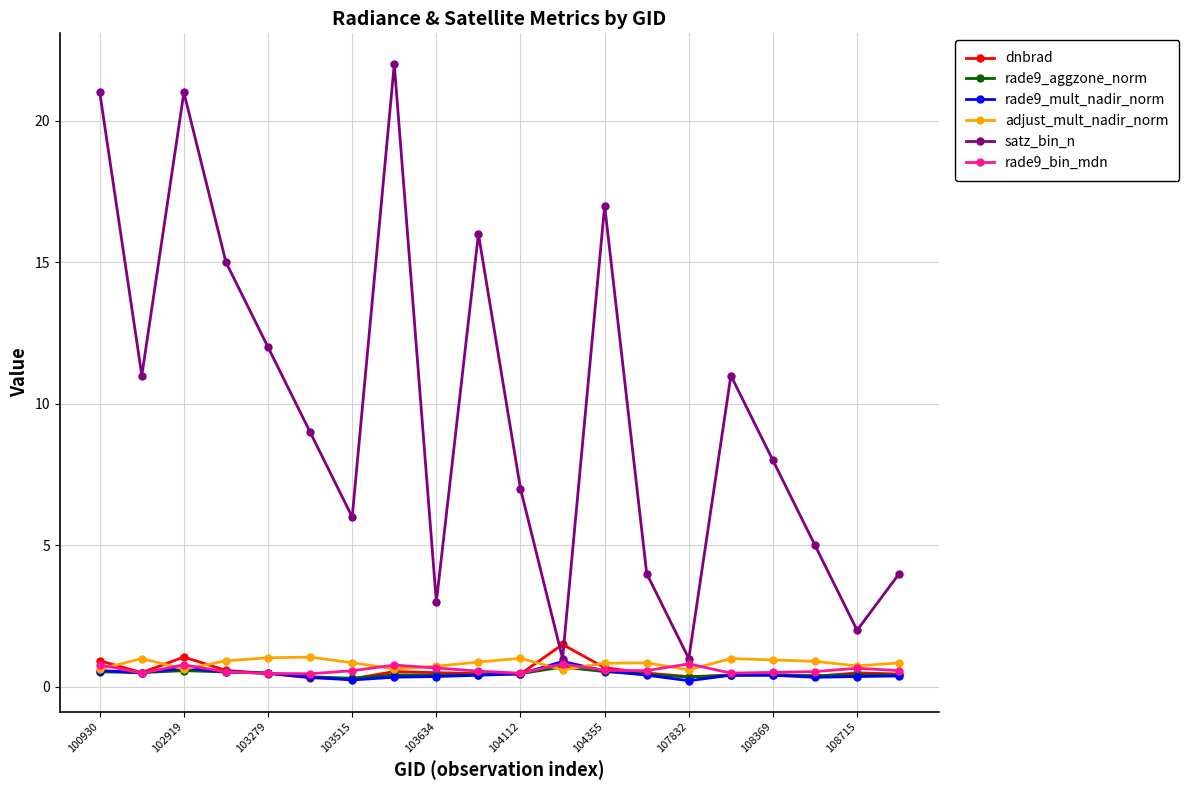

How many distinct data groups are displayed?

6